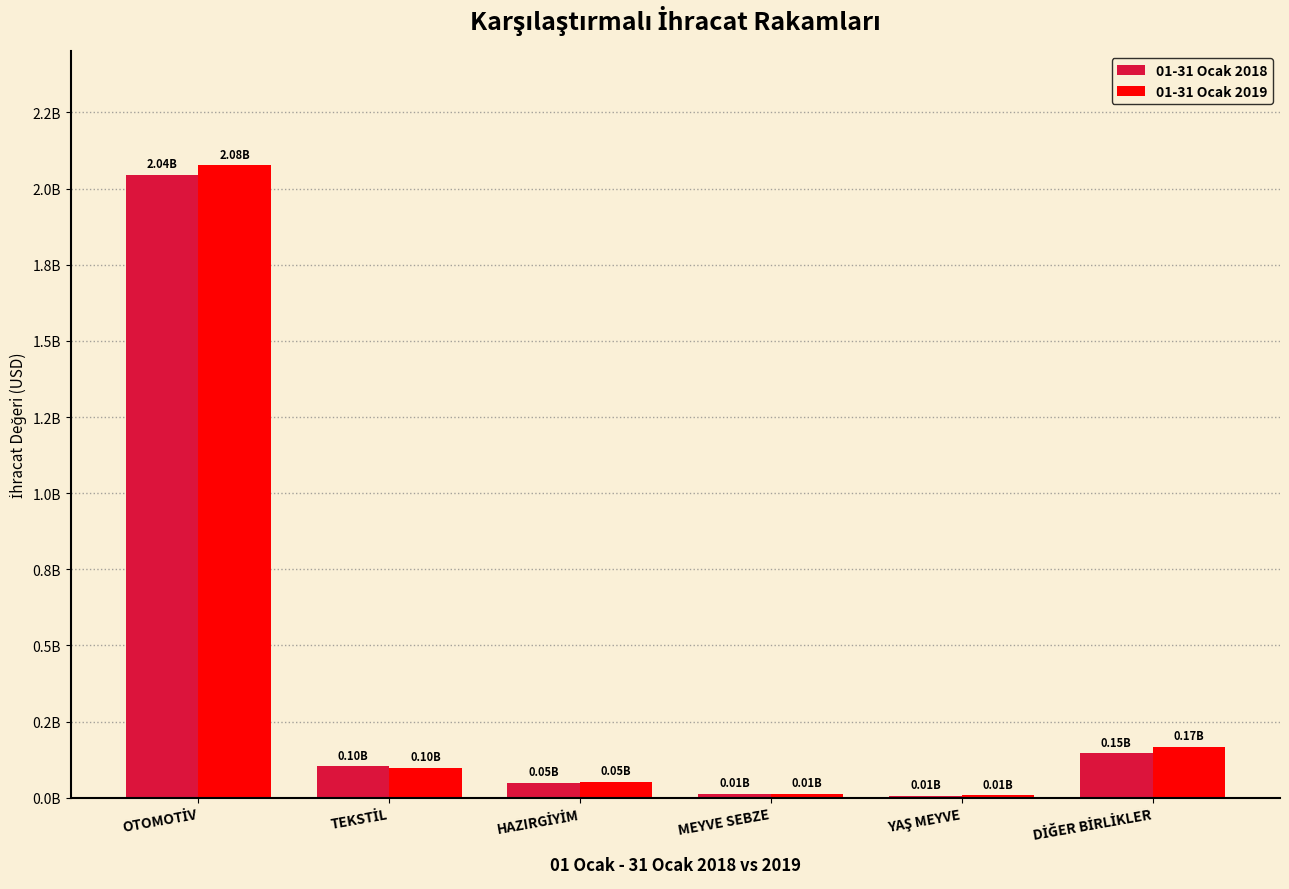

What are all the series names shown in the legend?

01-31 Ocak 2018, 01-31 Ocak 2019